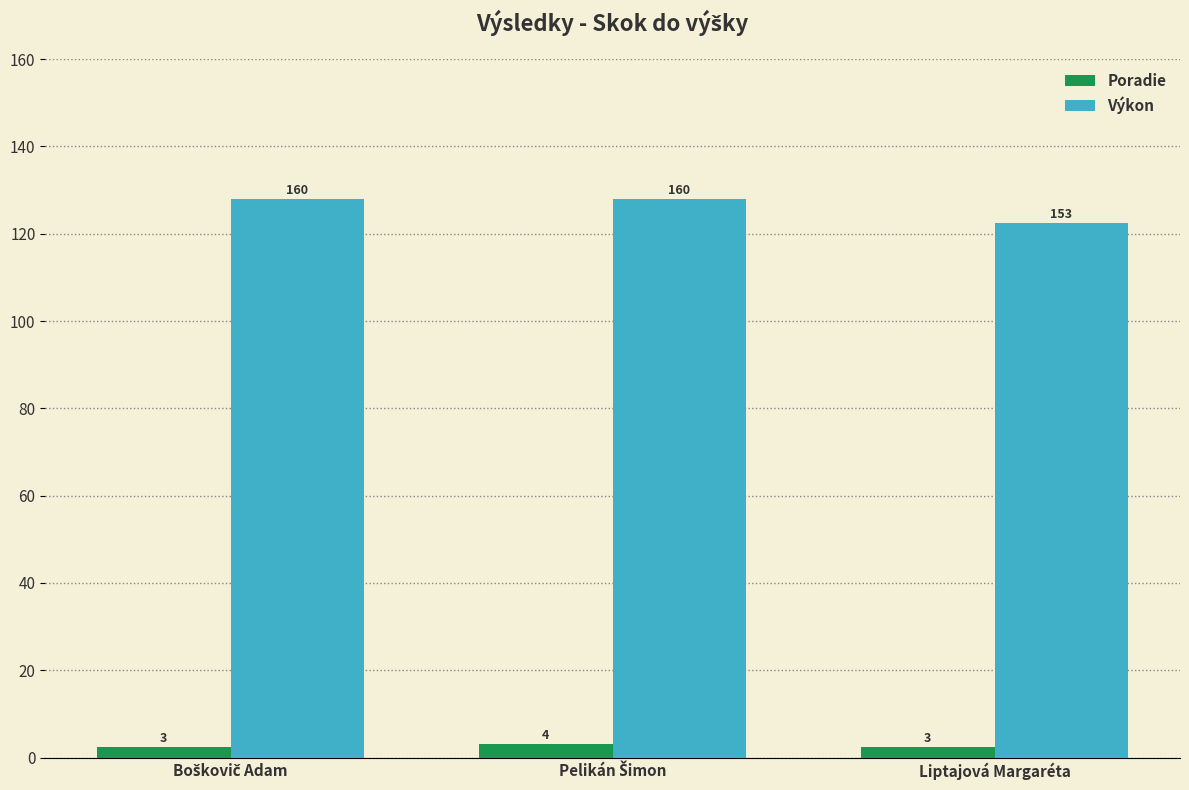

At which category does the chart reach its peak across all series?

Boškovič Adam